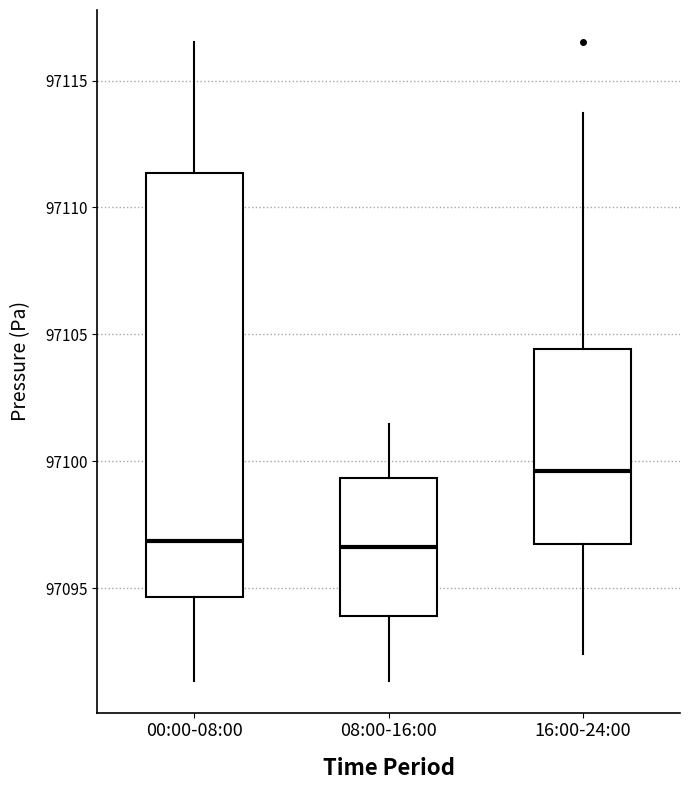

Where is the lower edge of the box for 00:00-08:00 on the y-axis? The values are not printed on the chart, so give them approximately, as read against the axis.

97094.5